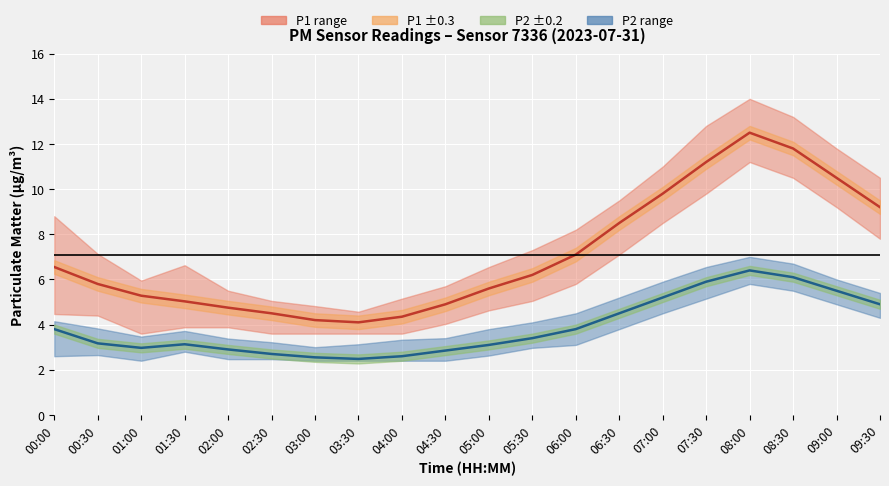

What is the value of the P2 (PM2.5) point at the 18th from the left?

6.1